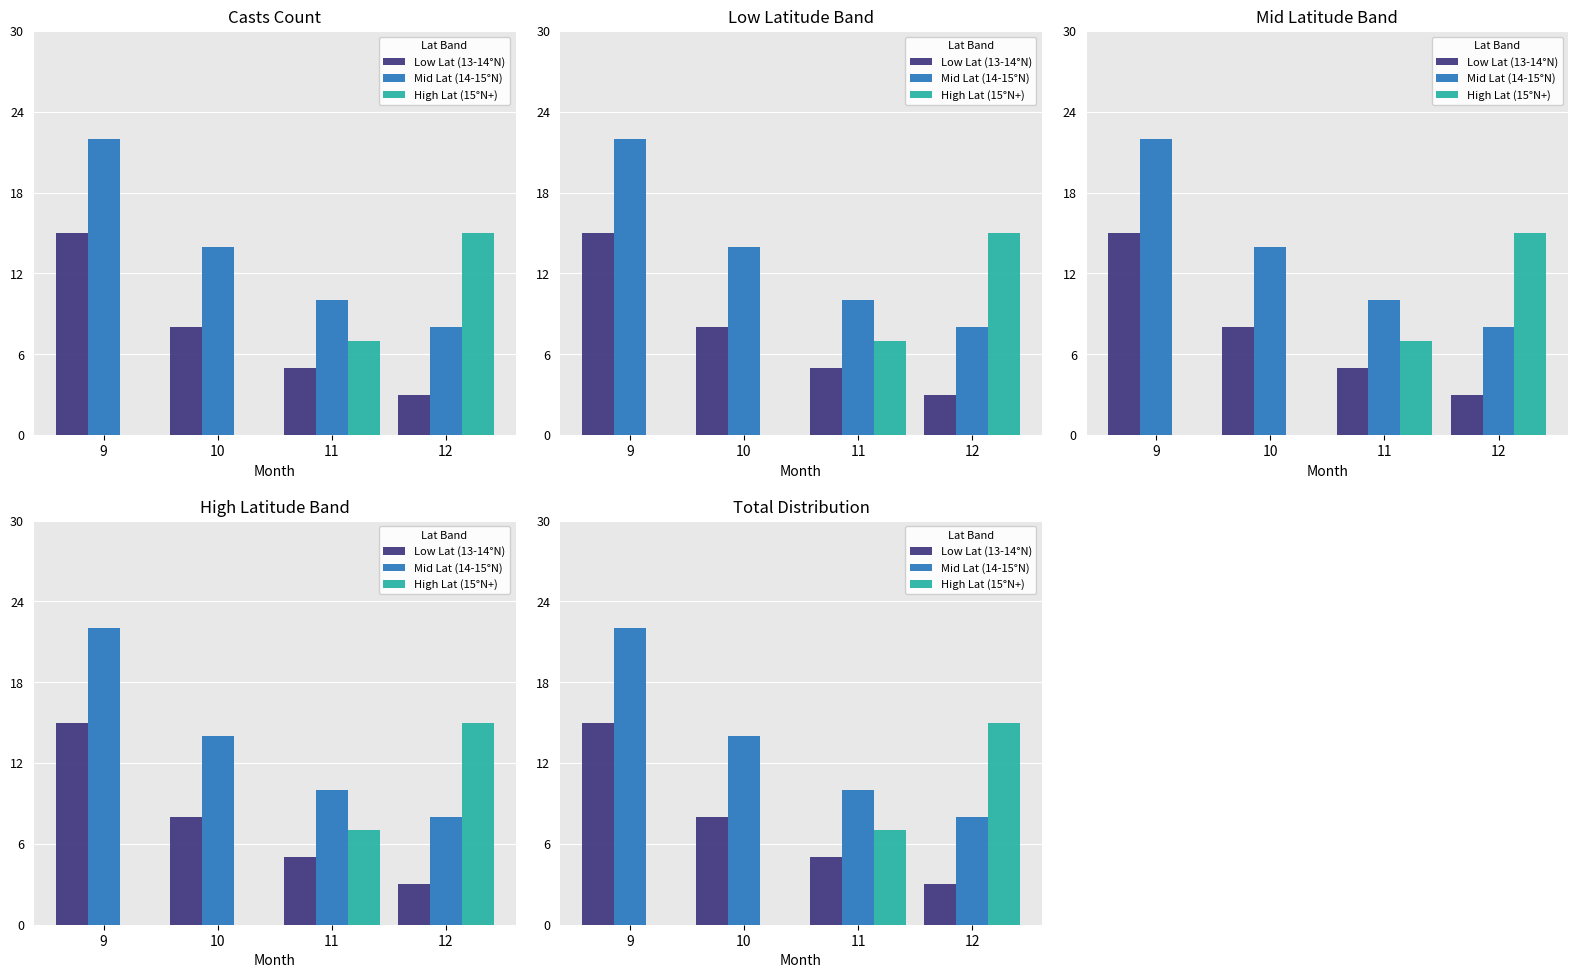

What is the sum of the Low Lat (13-14°N) values at 10 and 9?

23